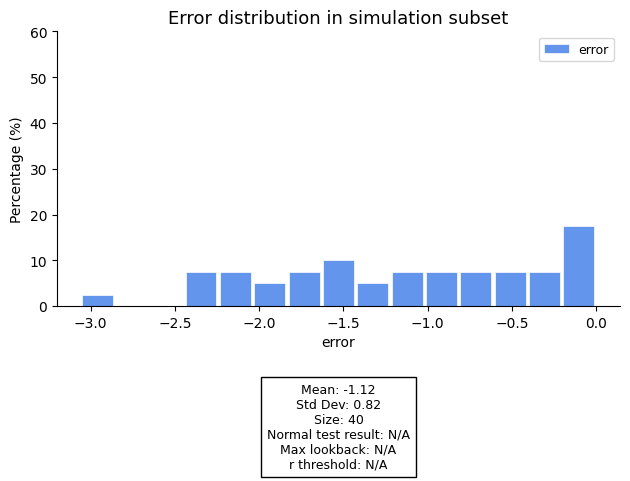

Over which range of the x-axis is the bar tallest?

-0.20 to 0.00